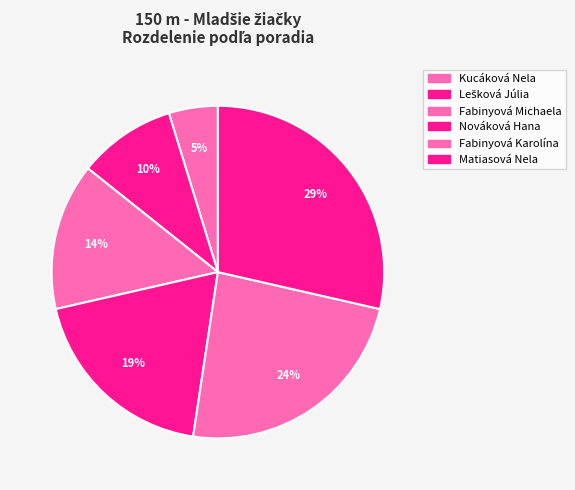

What portion of the pie excludes Fabinyová Michaela?

85.7%